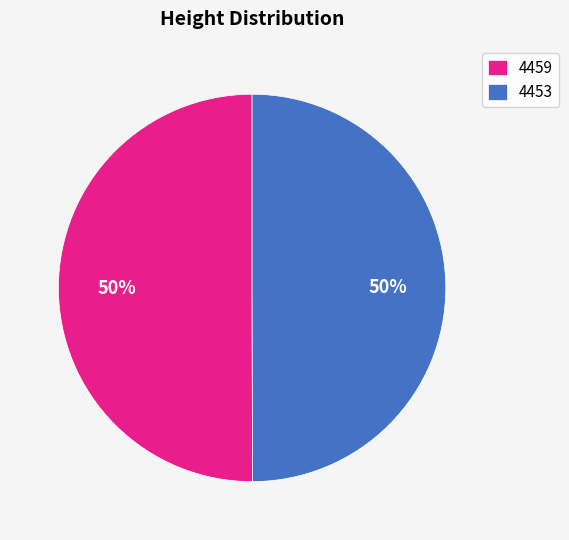

How many segments does this pie chart have?

2